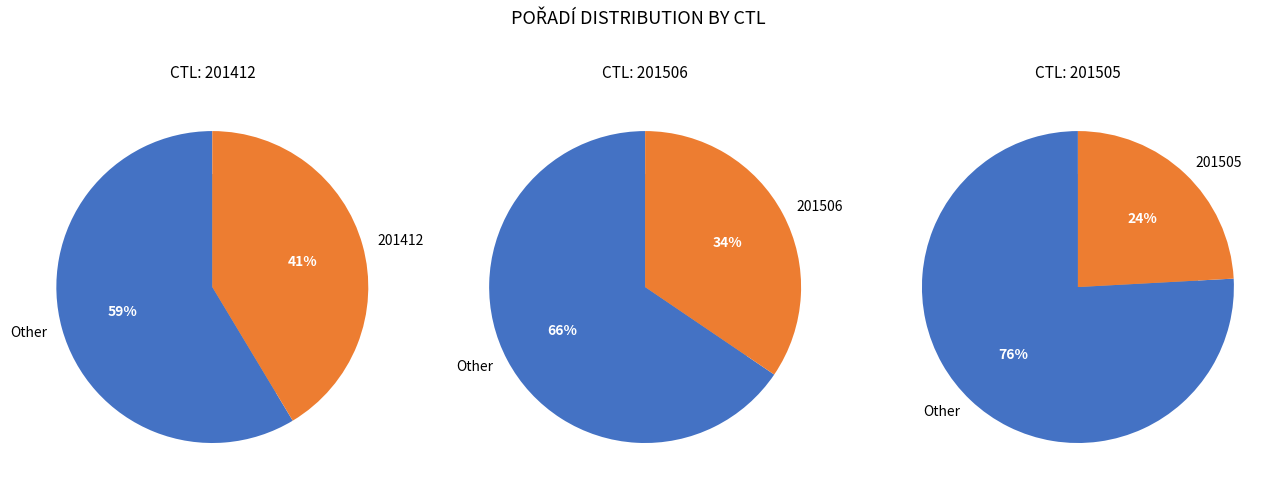

To the nearest percent, what percentage of the pie is 201505?

24%